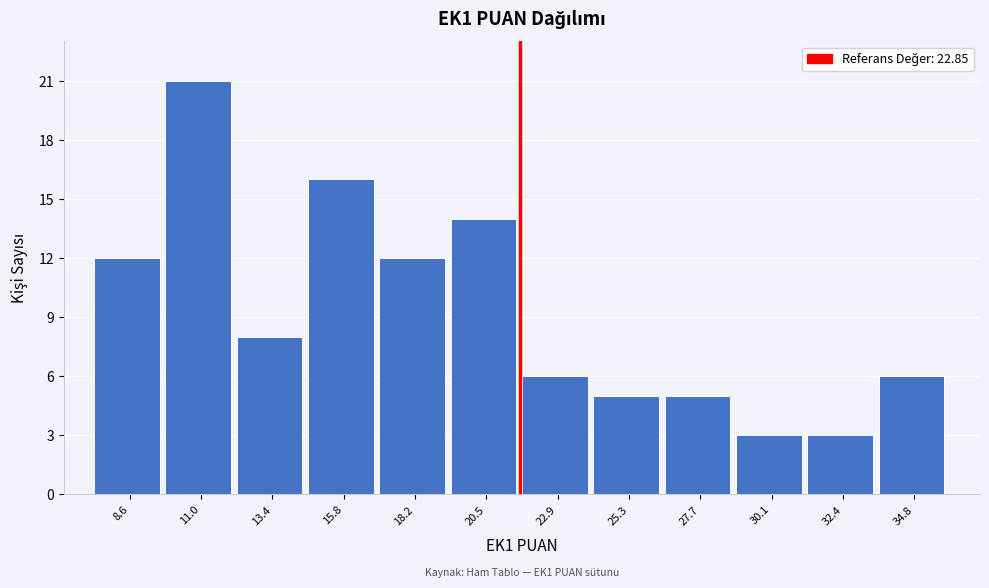

Reading left to right, what are all the values shown in this chart?

12	21	8	16	12	14	6	5	5	3	3	6